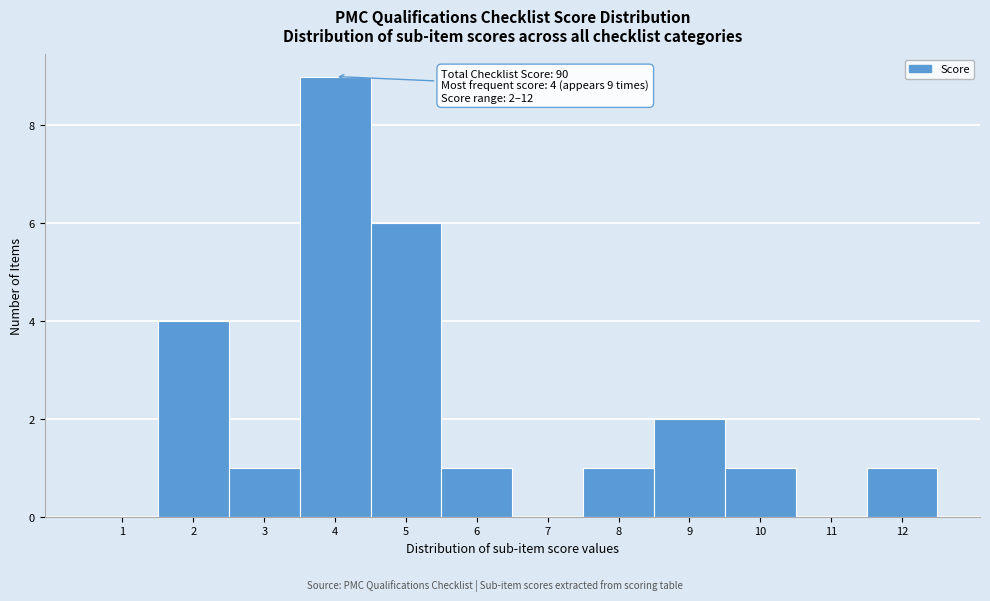

Over which range of the x-axis is the bar tallest?

3.5 to 4.5